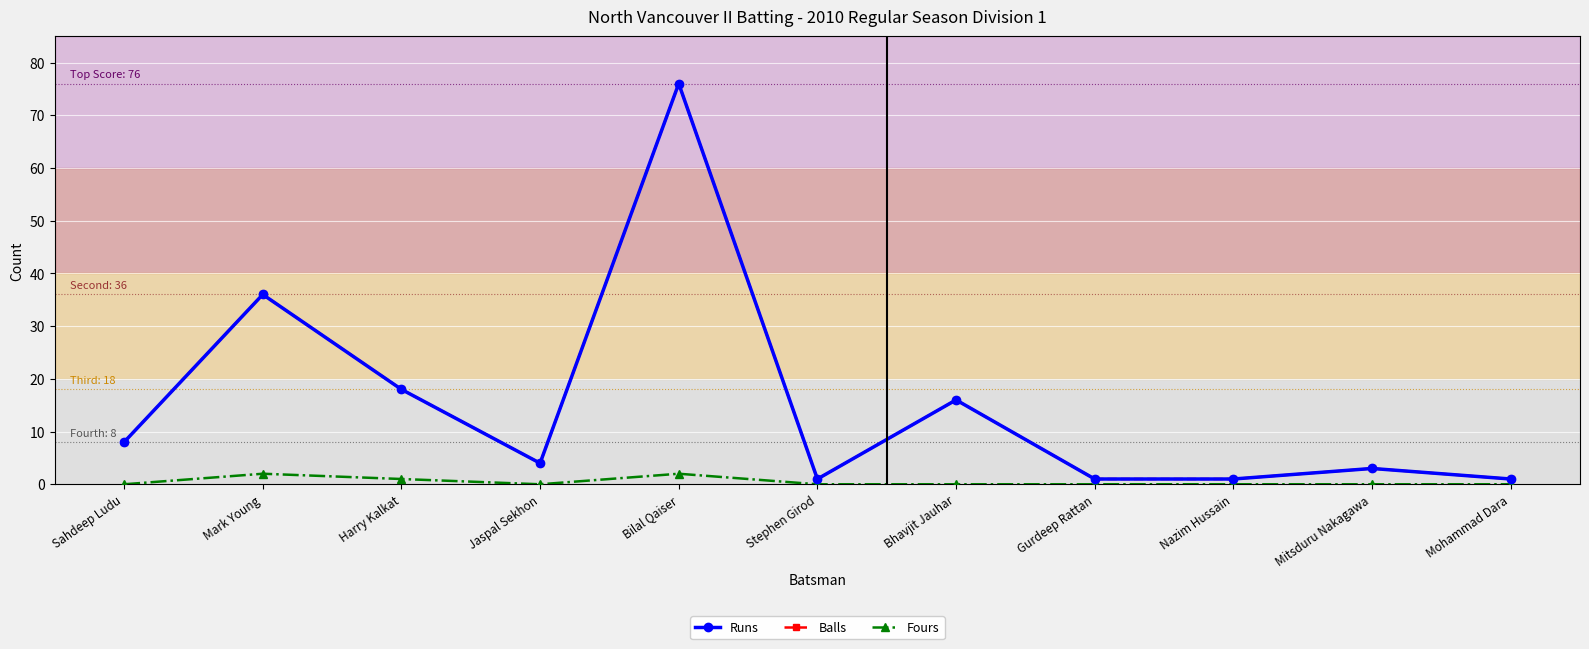

What is the spread (max minus min) of values at Stephen Girod?

1